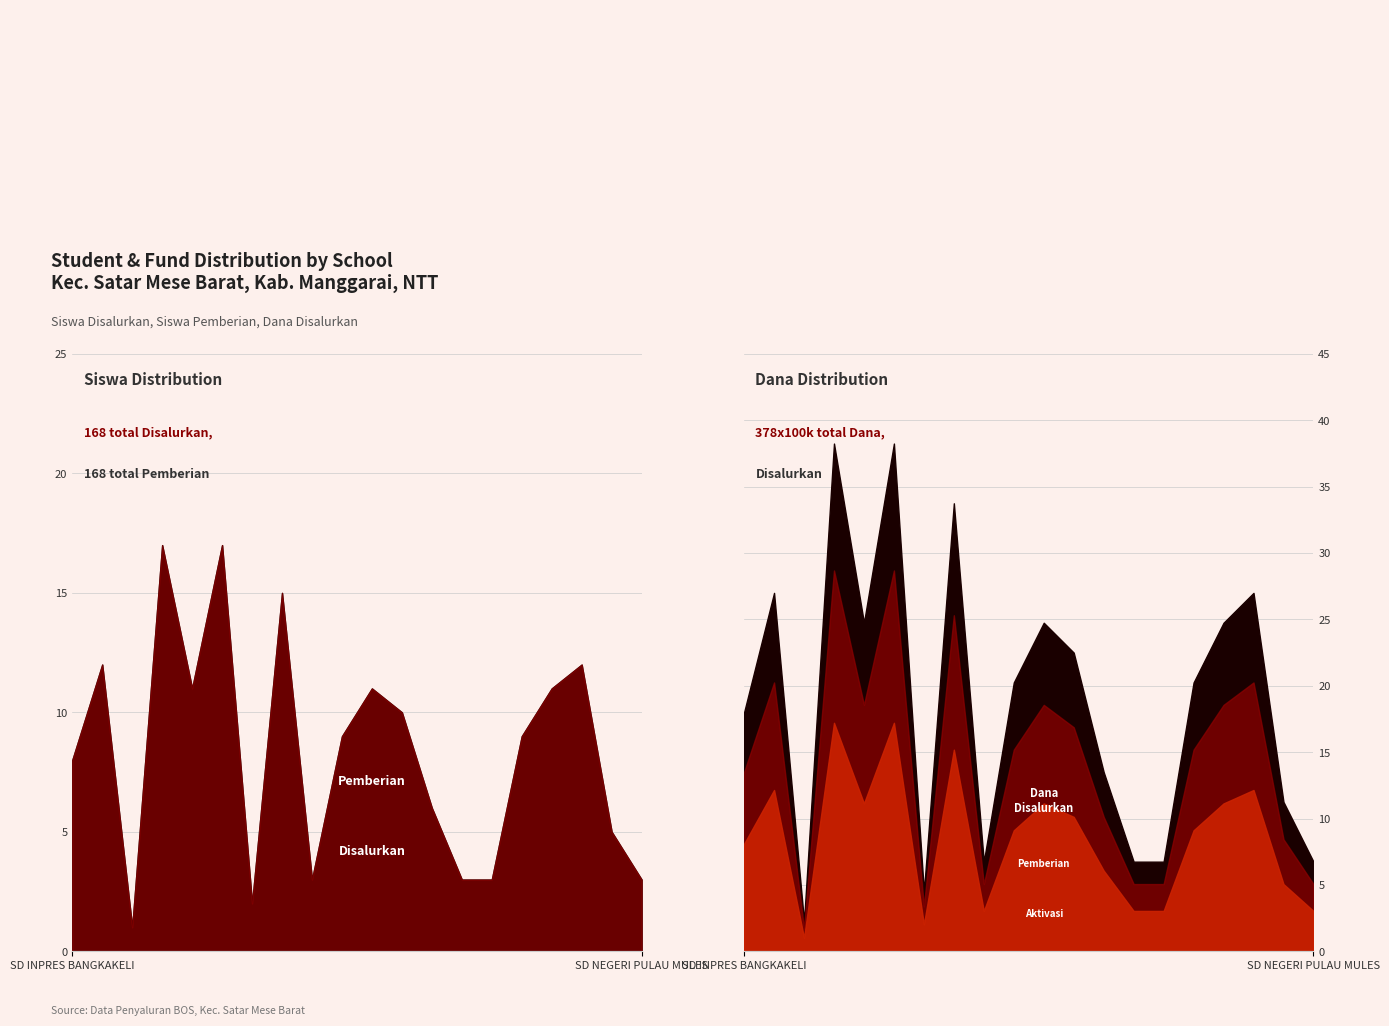

The value of Siswa Disalurkan at SD INPRES WAE CEPANG is 3.0. True or false?

True